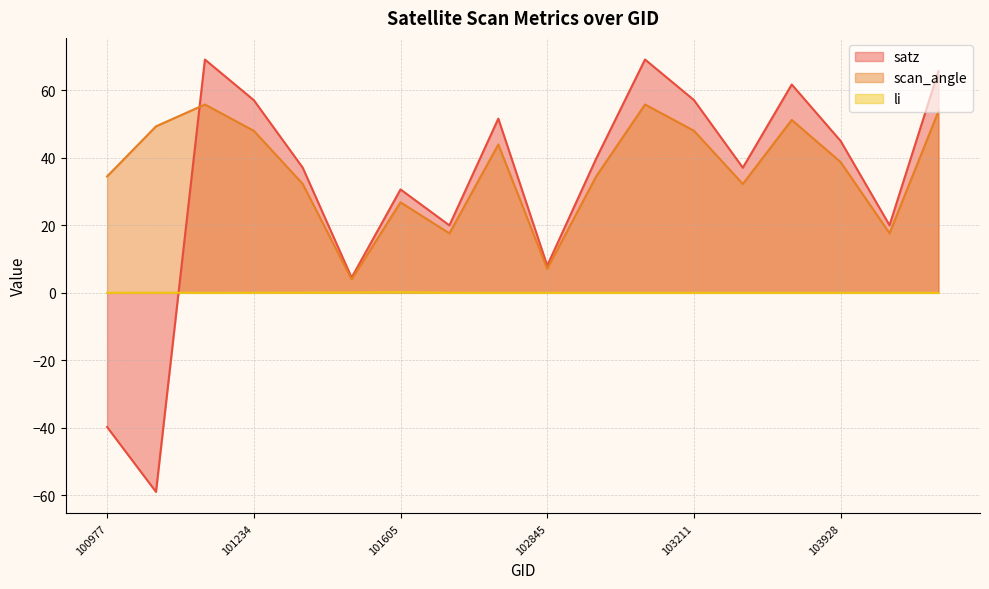

Reading right to left, extract all data points from this chart.

satz: 104406=65.7	104162=20.1	103928=45.0	103811=61.8	103330=37.1	103211=57.2	103092=69.2	102964=39.8	102845=8.1	102602=51.7	102232=20.0	101605=30.7	101482=4.5	101357=37.1	101234=57.1	101111=69.2	101102=-59.0	100977=-39.8
scan_angle: 104406=53.8	104162=17.7	103928=38.8	103811=51.3	103330=32.3	103211=48.1	103092=55.9	102964=34.5	102845=7.1	102602=44.0	102232=17.6	101605=26.8	101482=4.0	101357=32.3	101234=48.0	101111=55.9	101102=49.4	100977=34.5
li: 104406=0.0	104162=0.0	103928=0.0	103811=0.0	103330=0.0	103211=0.0	103092=0.0	102964=0.0	102845=0.0	102602=0.0	102232=0.0	101605=0.2	101482=0.1	101357=0.1	101234=0.0	101111=0.0	101102=0.0	100977=0.0